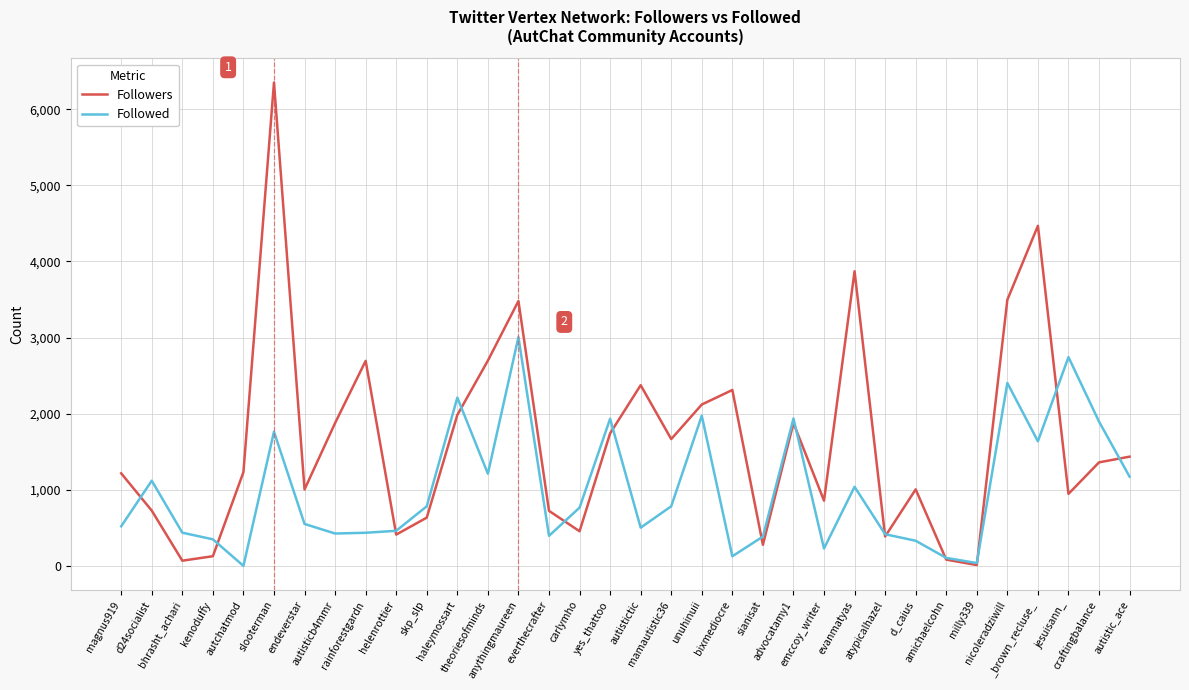

True or false: Followed and Followers cross at least once.

True